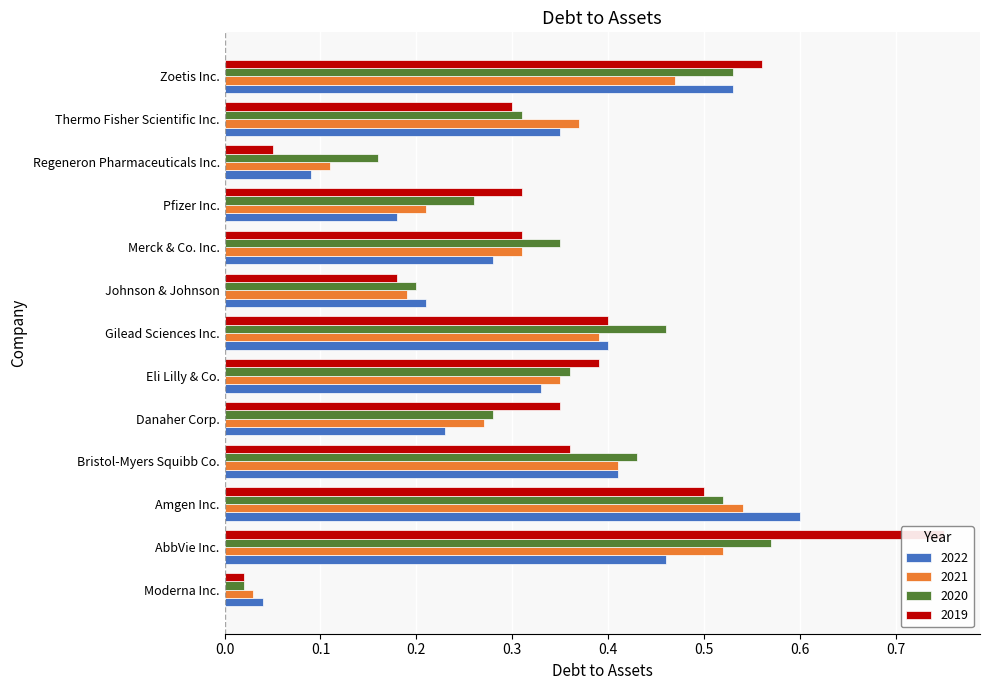

Reading left to right, transcribe all the data shown in this chart.

2022: 0.0	0.5	0.6	0.4	0.2	0.3	0.4	0.2	0.3	0.2	0.1	0.3	0.5
2021: 0.0	0.5	0.5	0.4	0.3	0.3	0.4	0.2	0.3	0.2	0.1	0.4	0.5
2020: 0.0	0.6	0.5	0.4	0.3	0.4	0.5	0.2	0.3	0.3	0.2	0.3	0.5
2019: 0.0	0.8	0.5	0.4	0.3	0.4	0.4	0.2	0.3	0.3	0.1	0.3	0.6